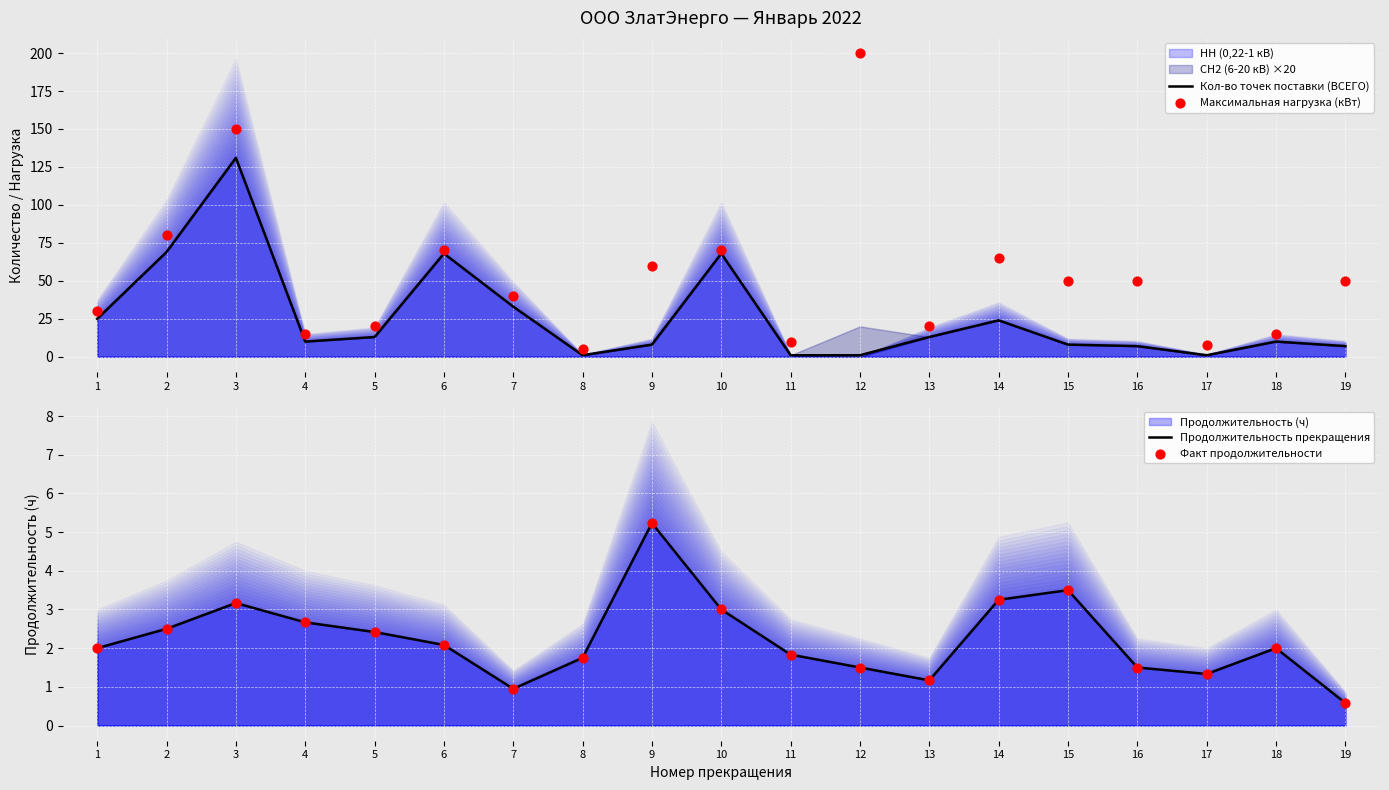

At how many categories does at least one series exceed 192?

1